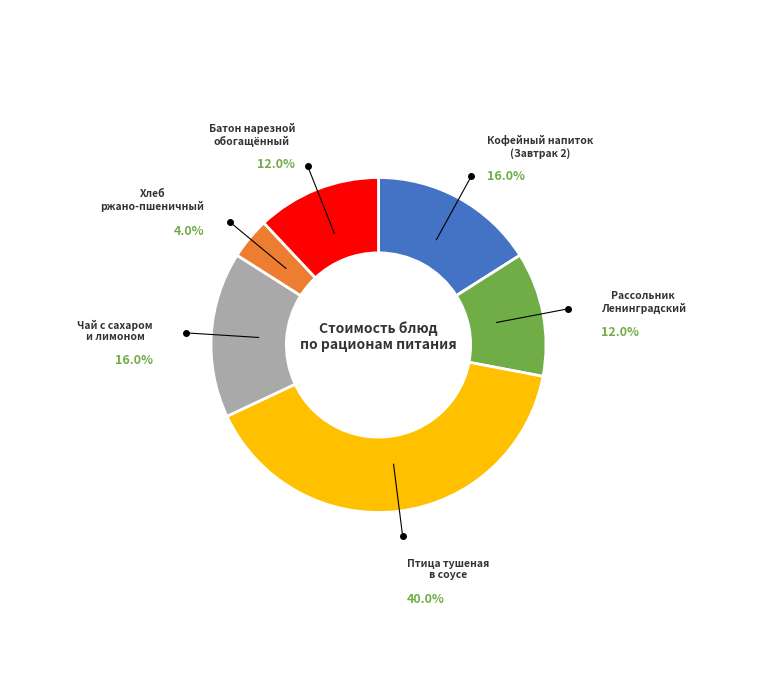

Is there any slice that represents more than half of the pie?

No